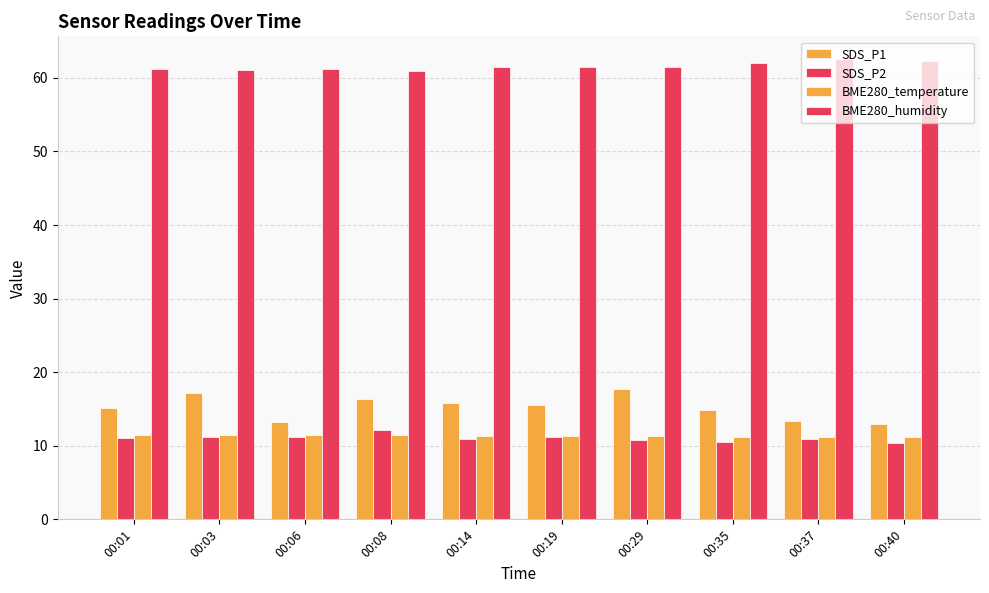

Rank the series by their maximum value, from highest to lowest.

BME280_humidity, SDS_P1, SDS_P2, BME280_temperature